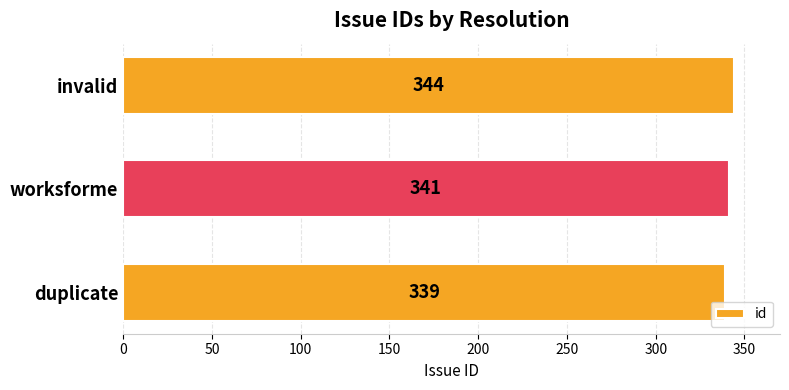

How many values are below 341?

1